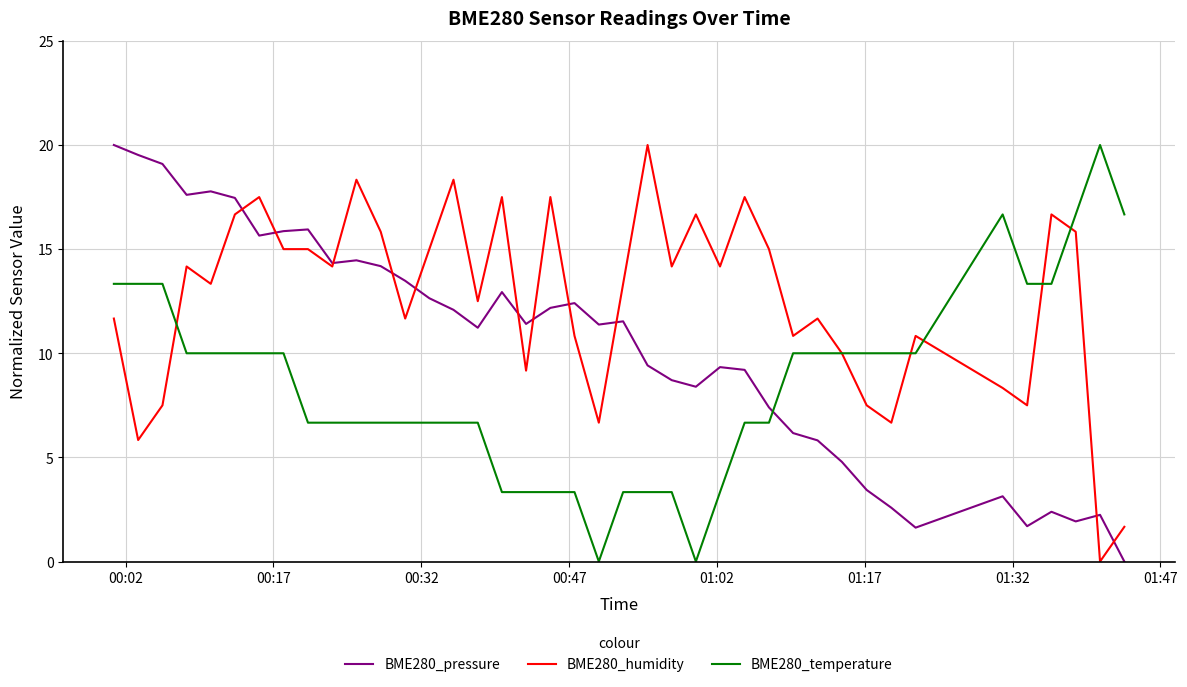

What is the highest value of the BME280_humidity series?

20.0